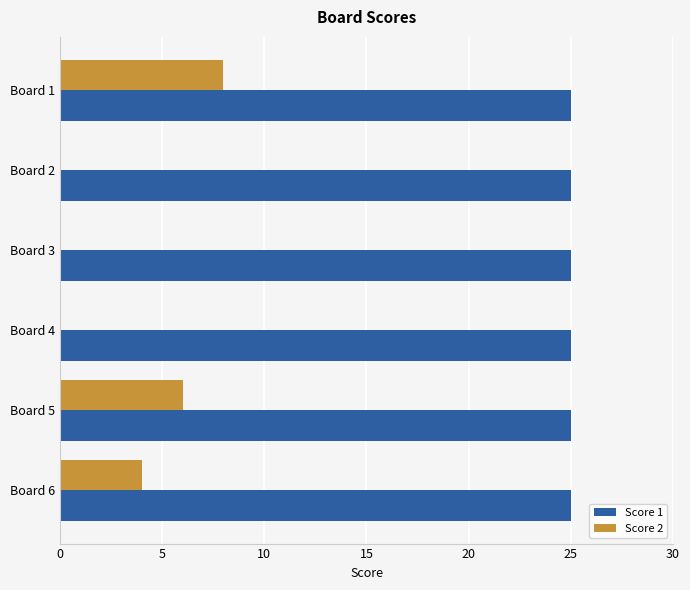

Which series has the largest range (max minus min)?

Score 2